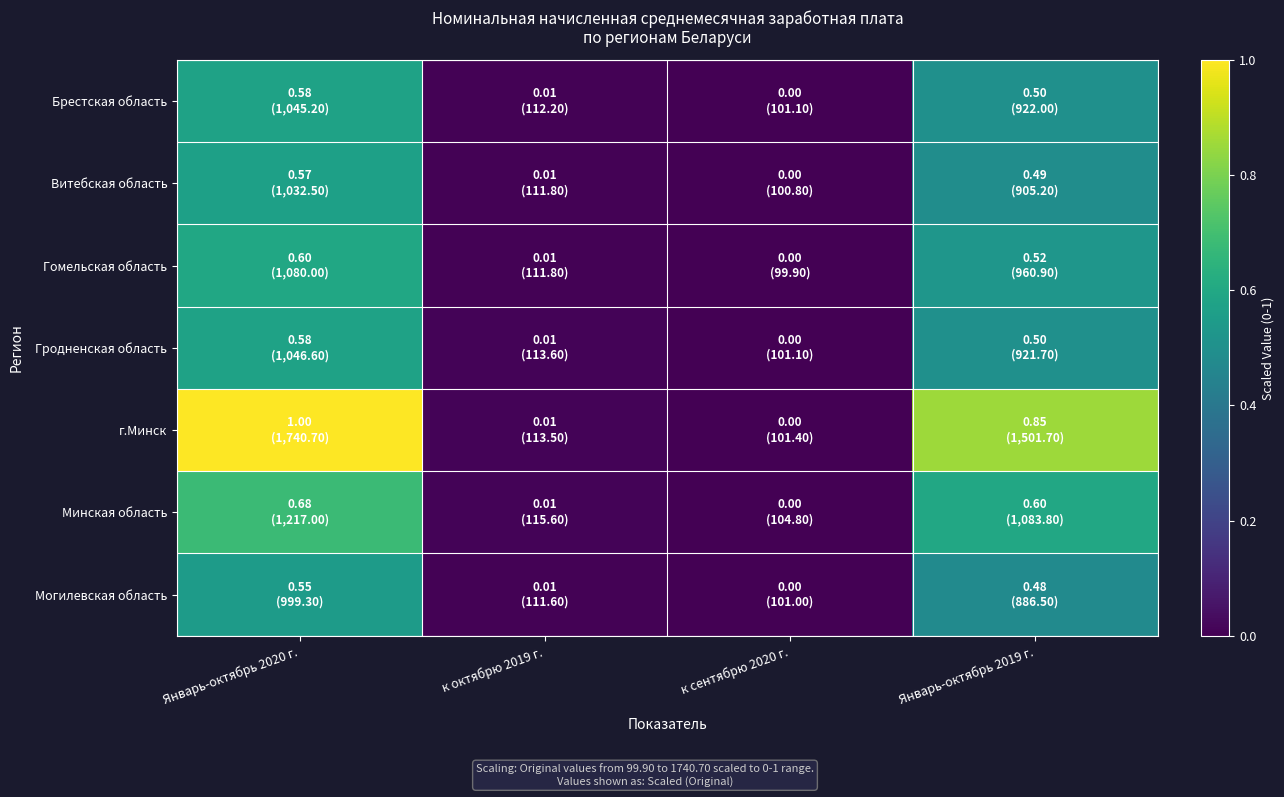

At which category is the sum across all series the highest?

Январь-октябрь 2020 г.